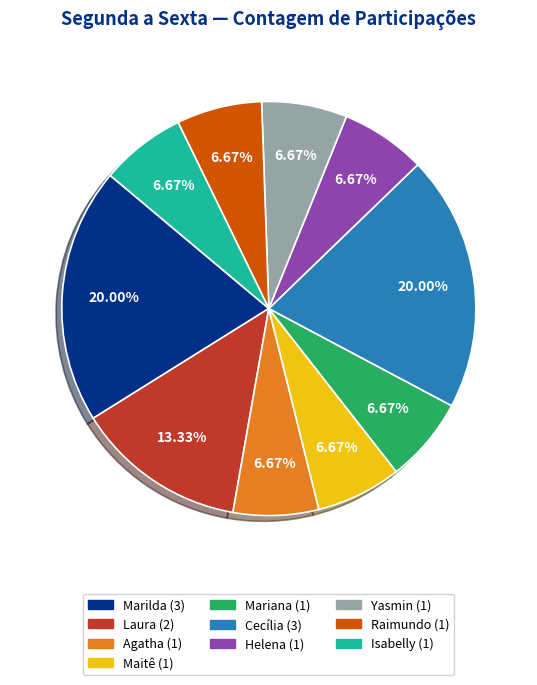

To the nearest percent, what portion does Mariana represent?

7%